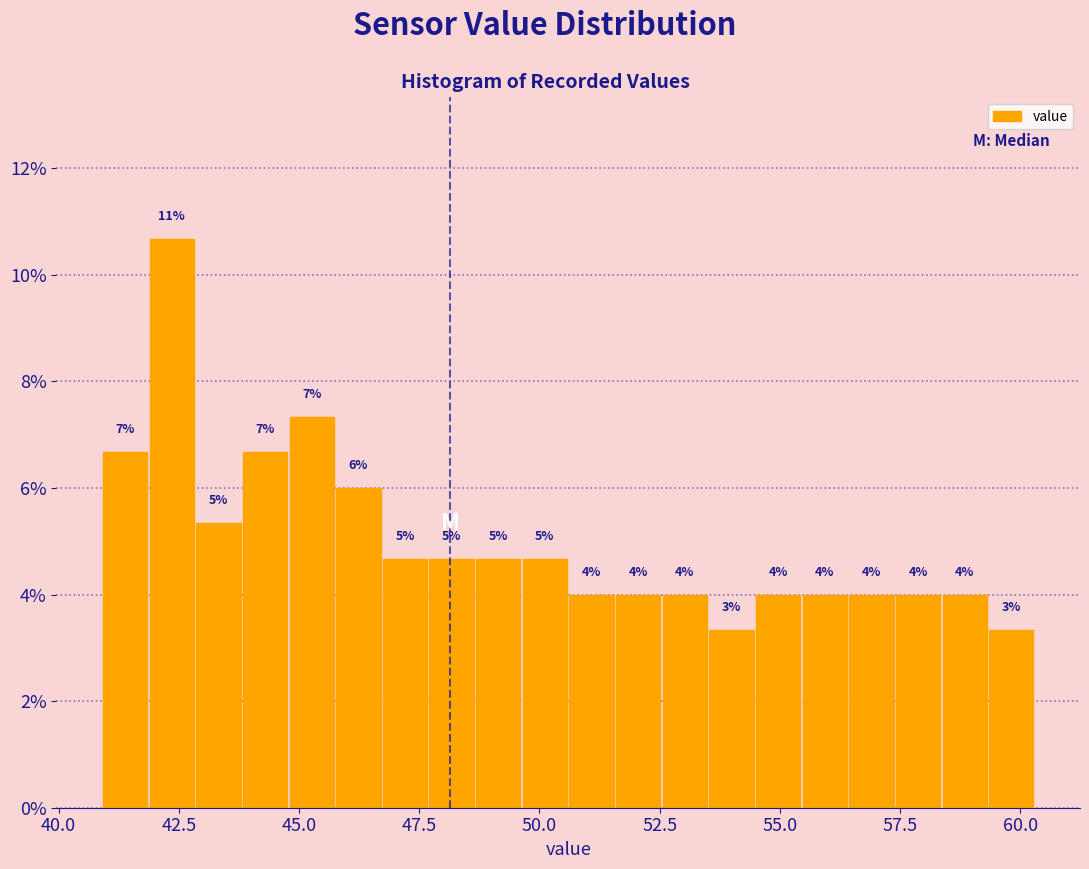

Read against the x-axis, roughly where is the centre of the tallest bar?

42.5